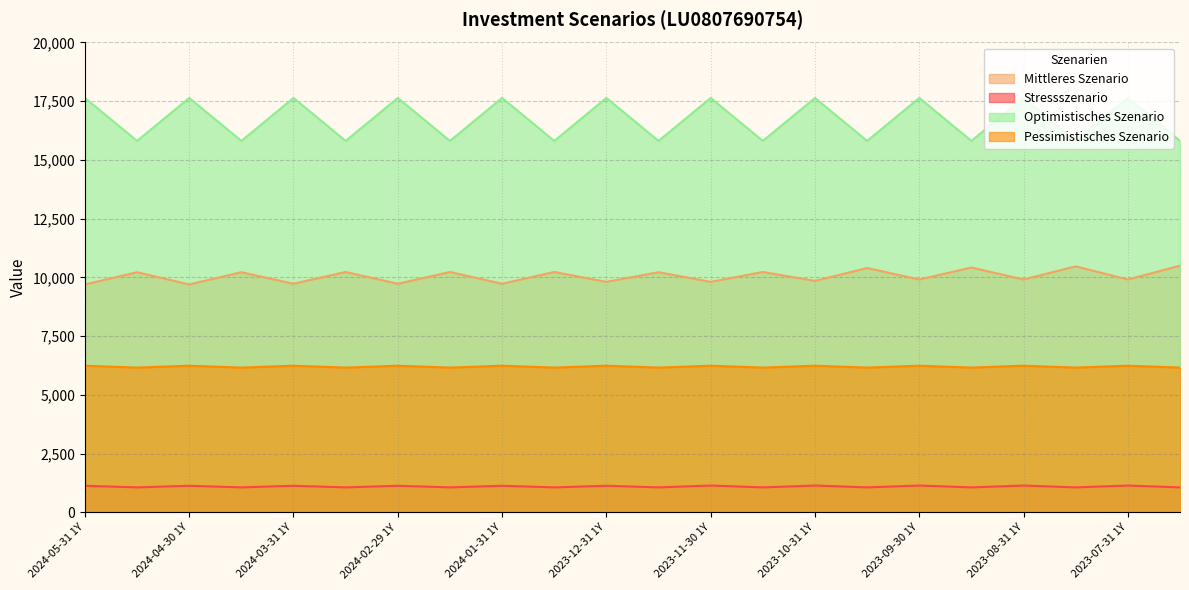

At 2023-07-31 RHP, list the series in order from largest to smallest.

Optimistisches Szenario, Mittleres Szenario, Pessimistisches Szenario, Stressszenario